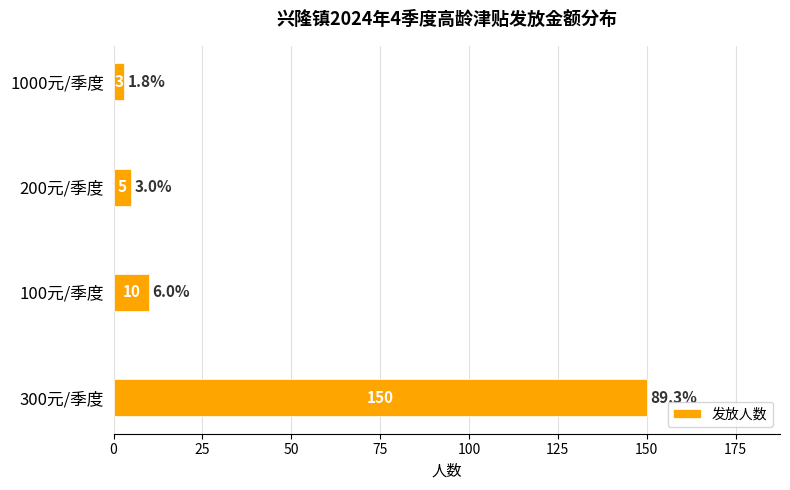

List the labels in order of value, largest first.

300元/季度, 100元/季度, 200元/季度, 1000元/季度